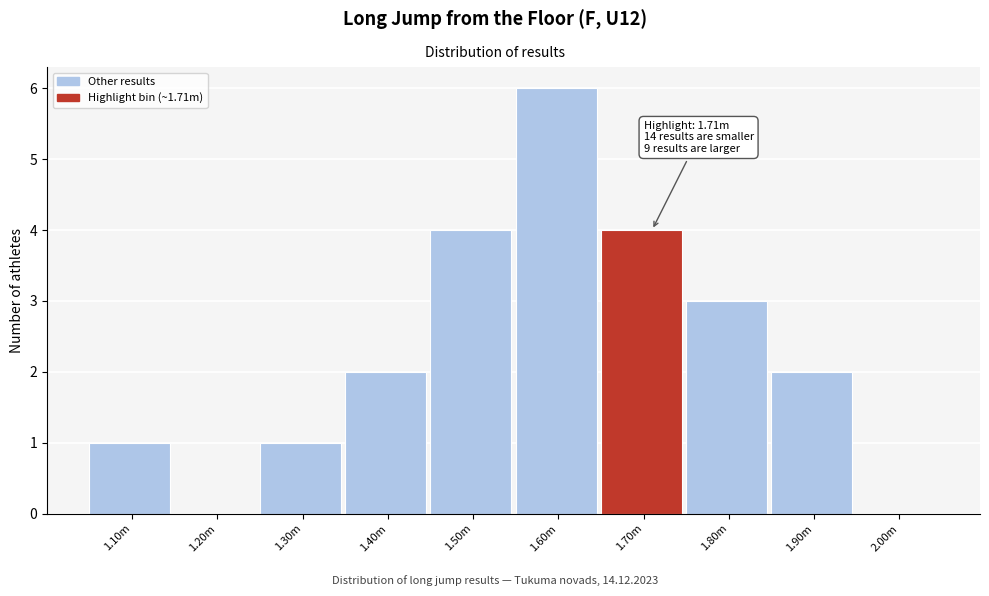

Reading left to right, extract all data points from this chart.

1.10m=1	1.20m=0	1.30m=1	1.40m=2	1.50m=4	1.60m=6	1.70m=4	1.80m=3	1.90m=2	2.00m=0